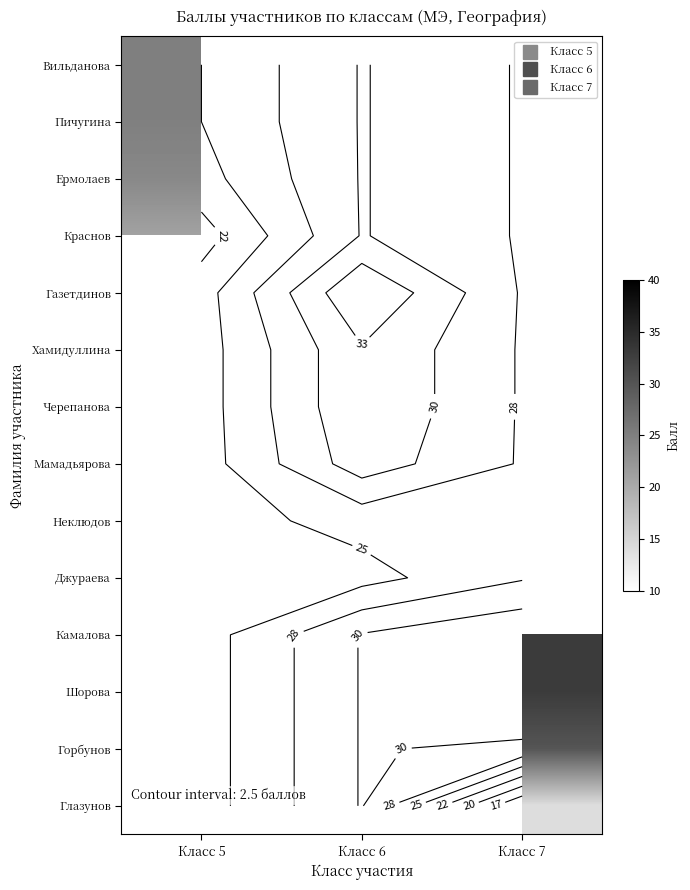

How many data points does each series have?

3